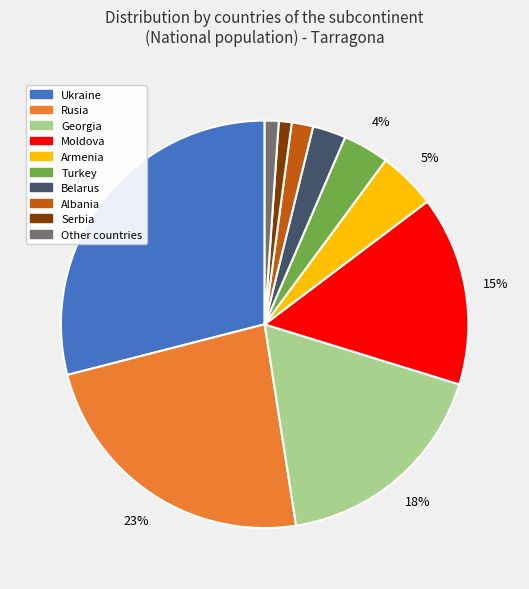

How many slices are in this pie chart?

10